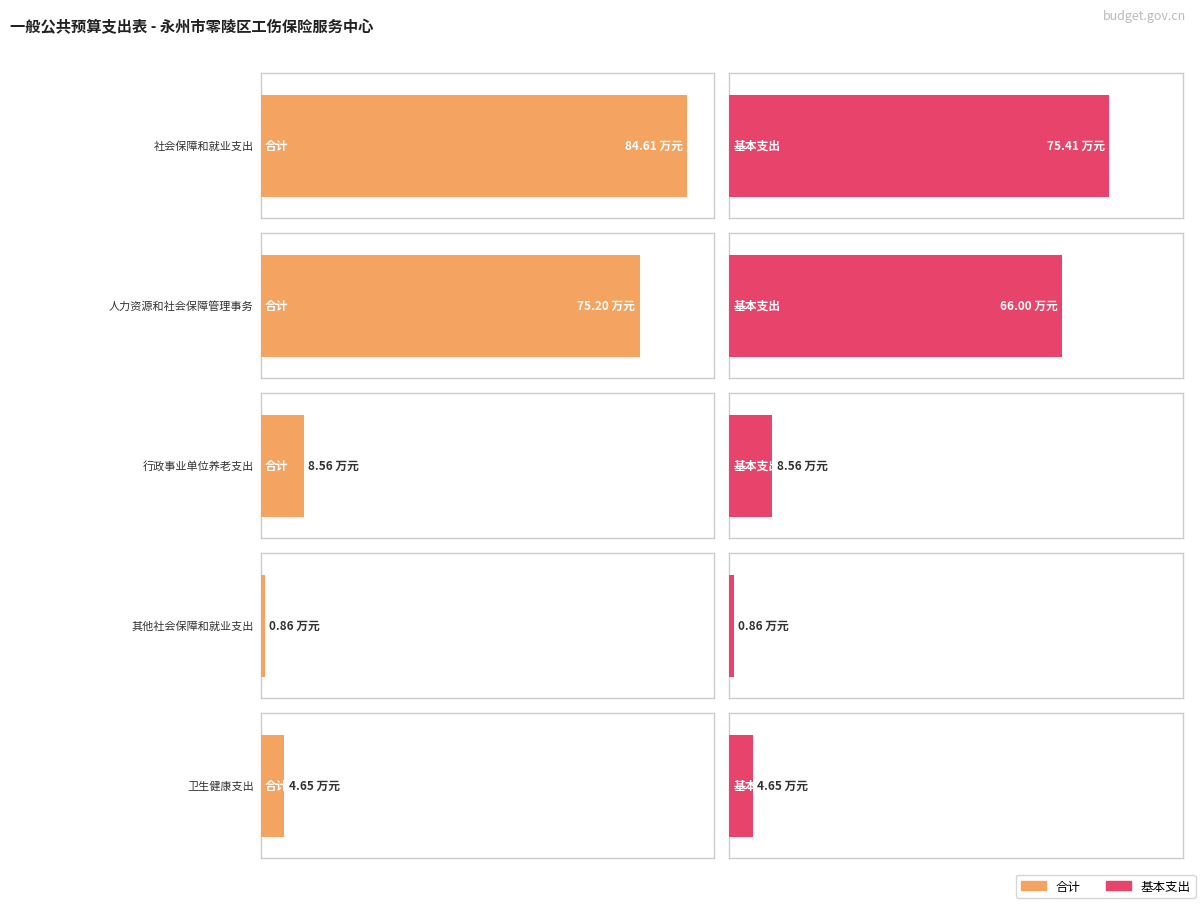

What is the value of the 基本支出 bar at the 4th from the left?

0.9